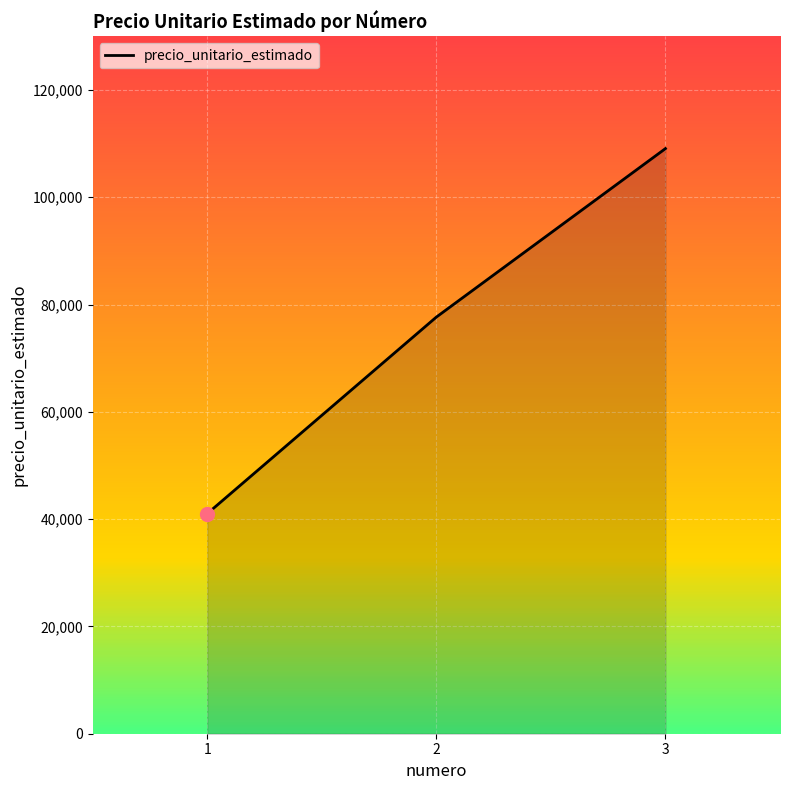

What is the ratio of the value at 3 to the value at 2?

1.4